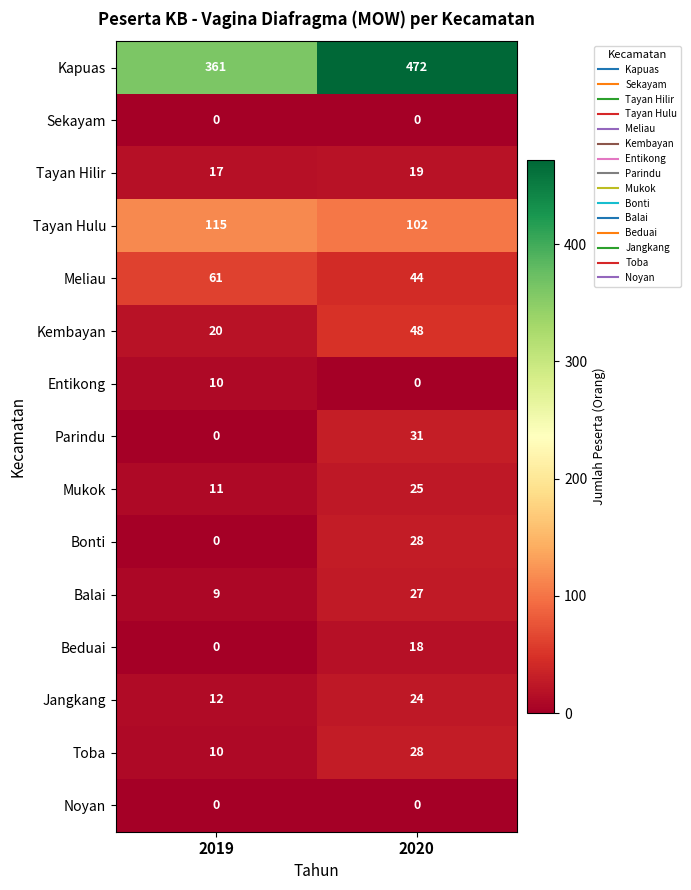

Which series has the largest total across all categories?

Kapuas